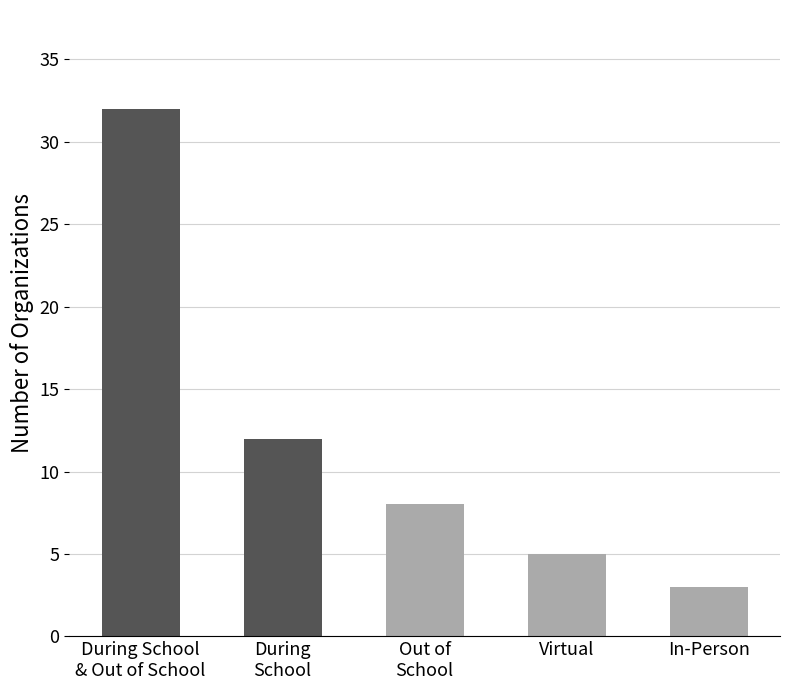

Rank the categories by value from lowest to highest.

In-Person, Virtual, Out of
School, During
School, During School
& Out of School